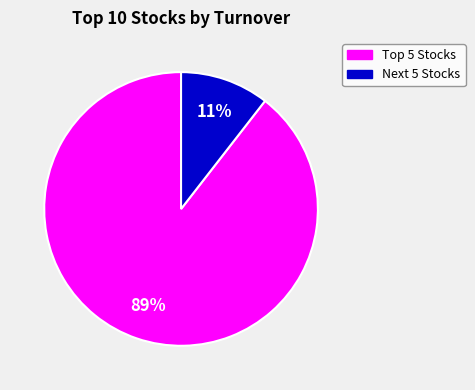

How many segments does this pie chart have?

2